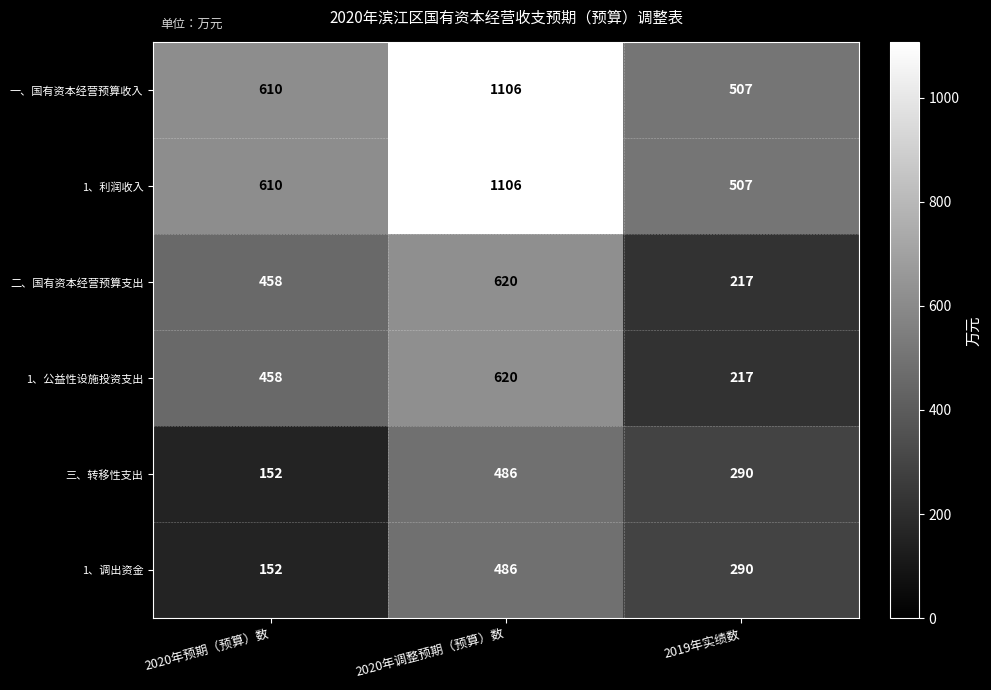

Reading right to left, what are all the values shown in this chart?

一、国有资本经营预算收入: 2019年实绩数=507	2020年调整预期（预算）数=1106	2020年预期（预算）数=610
1、利润收入: 2019年实绩数=507	2020年调整预期（预算）数=1106	2020年预期（预算）数=610
二、国有资本经营预算支出: 2019年实绩数=217	2020年调整预期（预算）数=620	2020年预期（预算）数=458
1、公益性设施投资支出: 2019年实绩数=217	2020年调整预期（预算）数=620	2020年预期（预算）数=458
三、转移性支出: 2019年实绩数=290	2020年调整预期（预算）数=486	2020年预期（预算）数=152
1、调出资金: 2019年实绩数=290	2020年调整预期（预算）数=486	2020年预期（预算）数=152